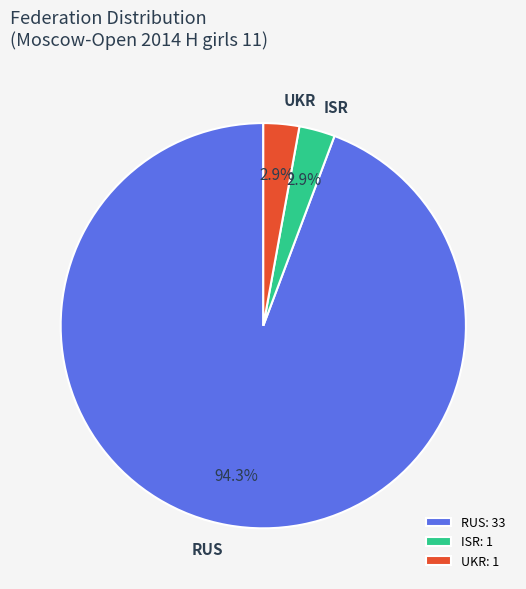

To the nearest percent, what percentage of the pie is ISR?

3%